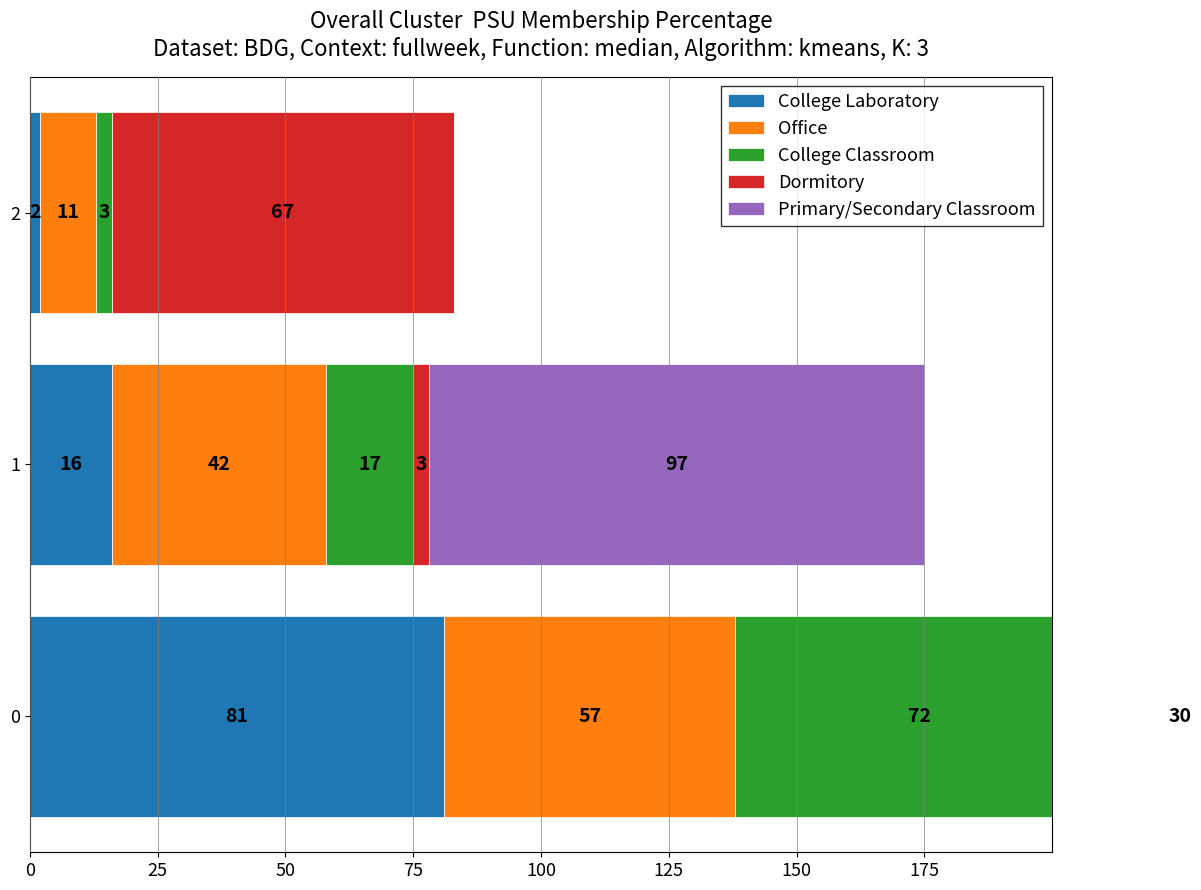

What is the spread (max minus min) of values at 2?

67